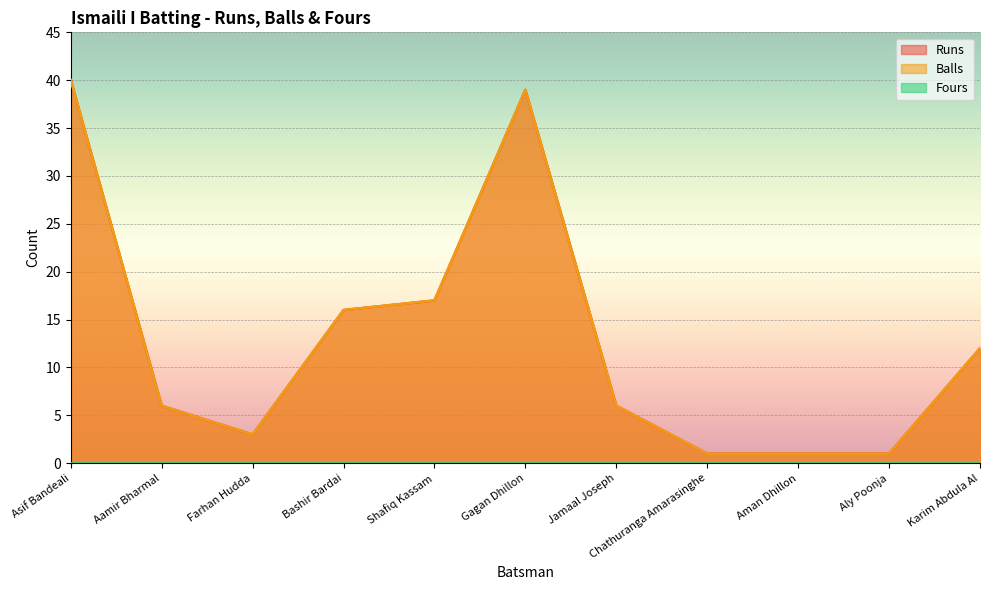

At which category does Balls reach its first local valley?

Farhan Hudda